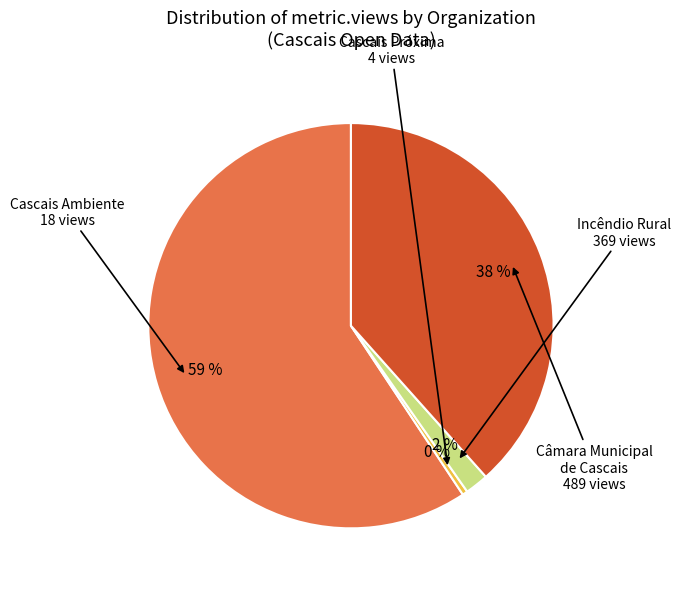

How many slices are in this pie chart?

4